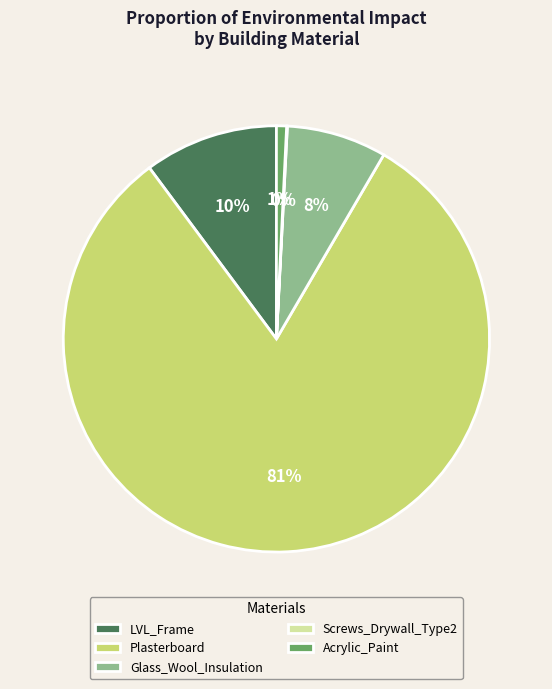

To the nearest percent, what is the difference between the Acrylic_Paint and Glass_Wool_Insulation slice percentages?

7%